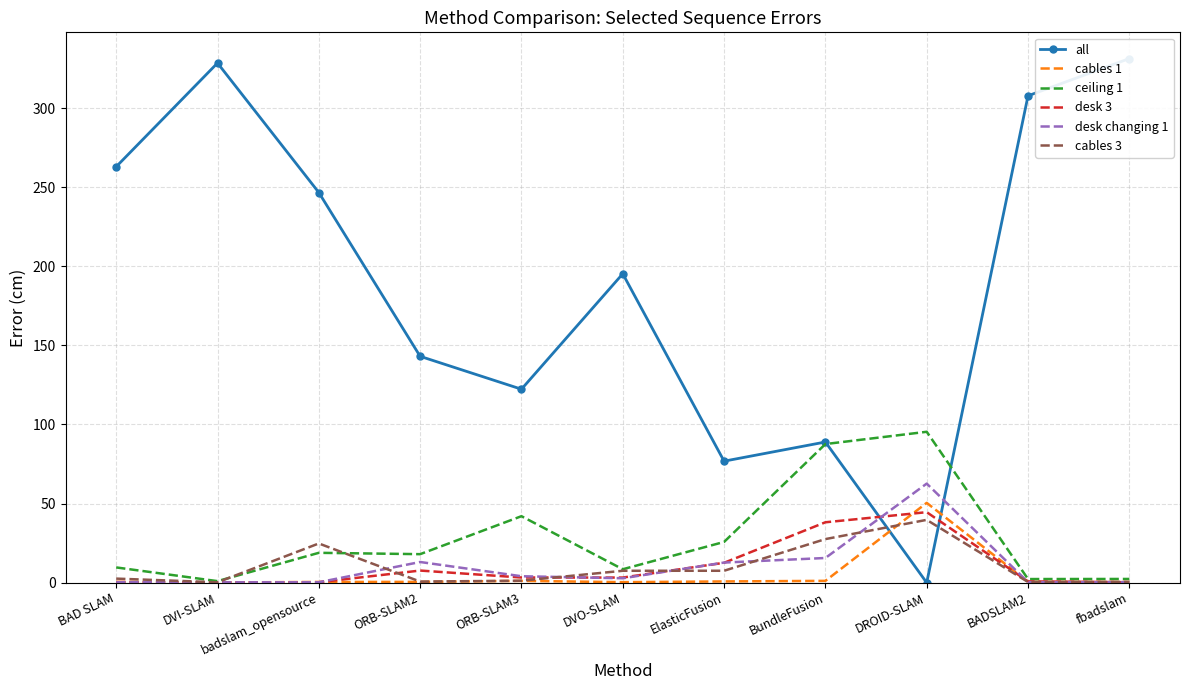

What is the difference between the desk 3 values at ORB-SLAM2 and DVI-SLAM?

7.4